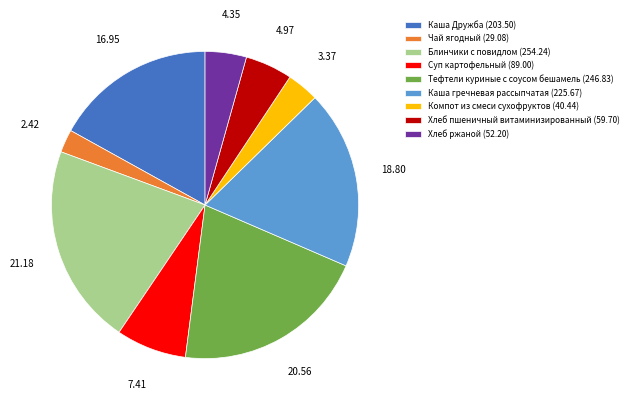

Does Блинчики с повидлом account for over 50% of the chart?

No